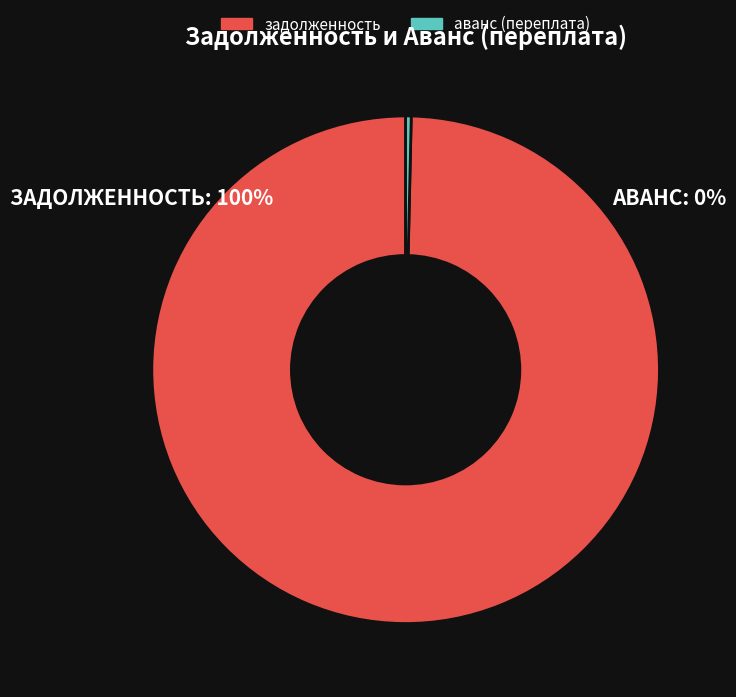

What is the largest slice in the pie chart?

задолженность